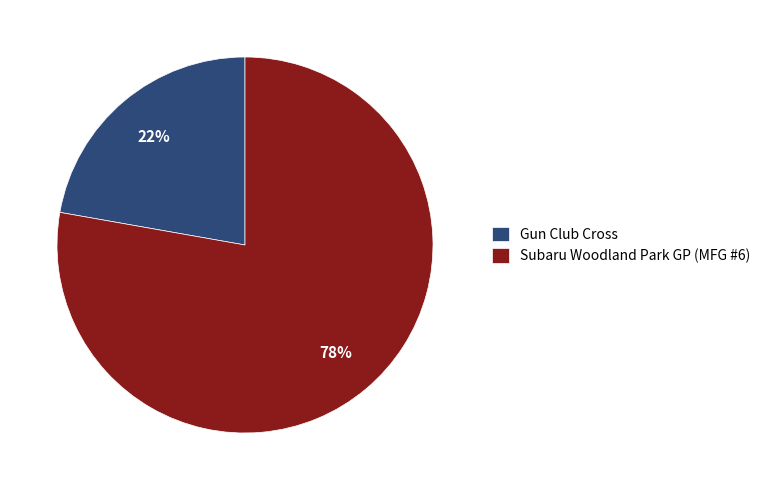

Which category has the smallest portion of the pie?

Gun Club Cross